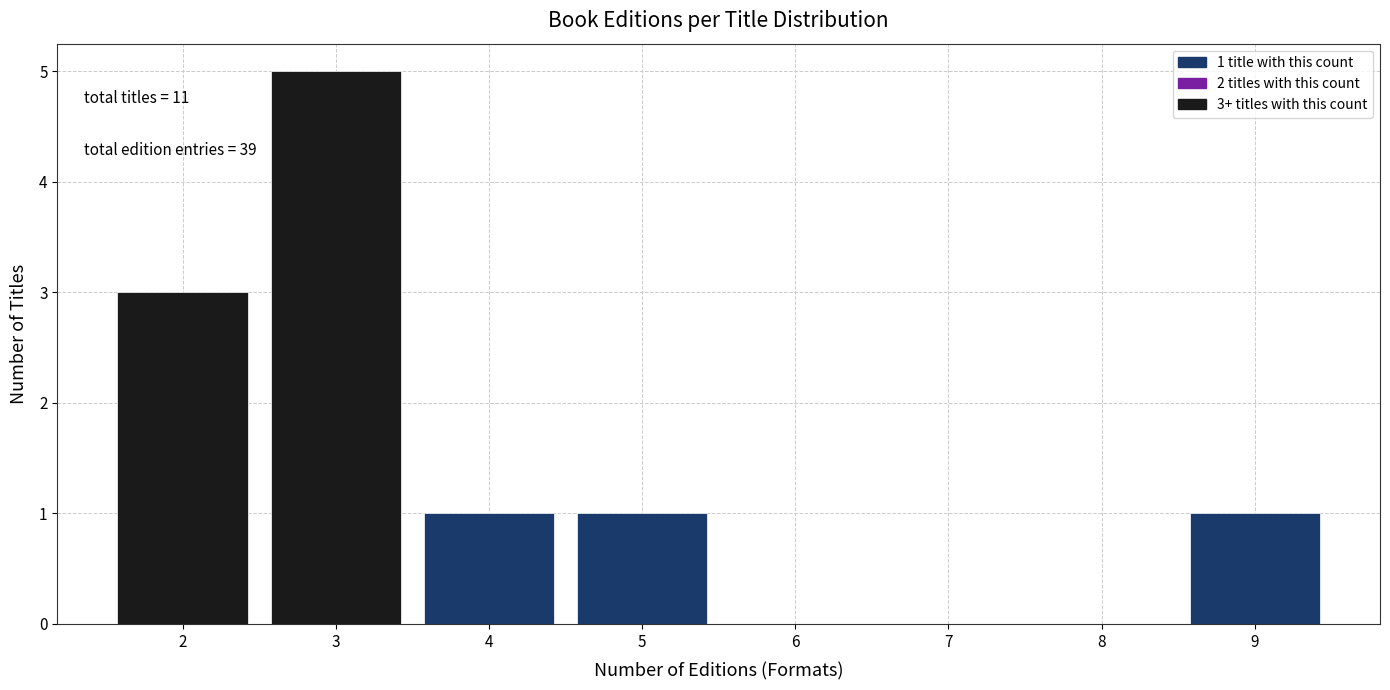

Reading left to right, what are all the values shown in this chart?

2=3	3=5	4=1	5=1	6=0	7=0	8=0	9=1